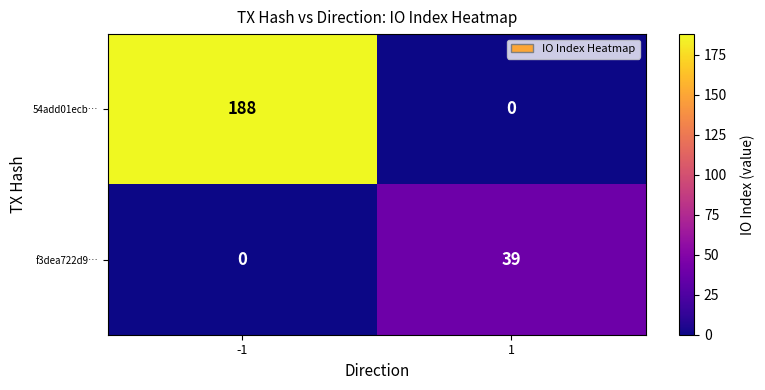

What is the highest value of the f3dea722d9… series?

39